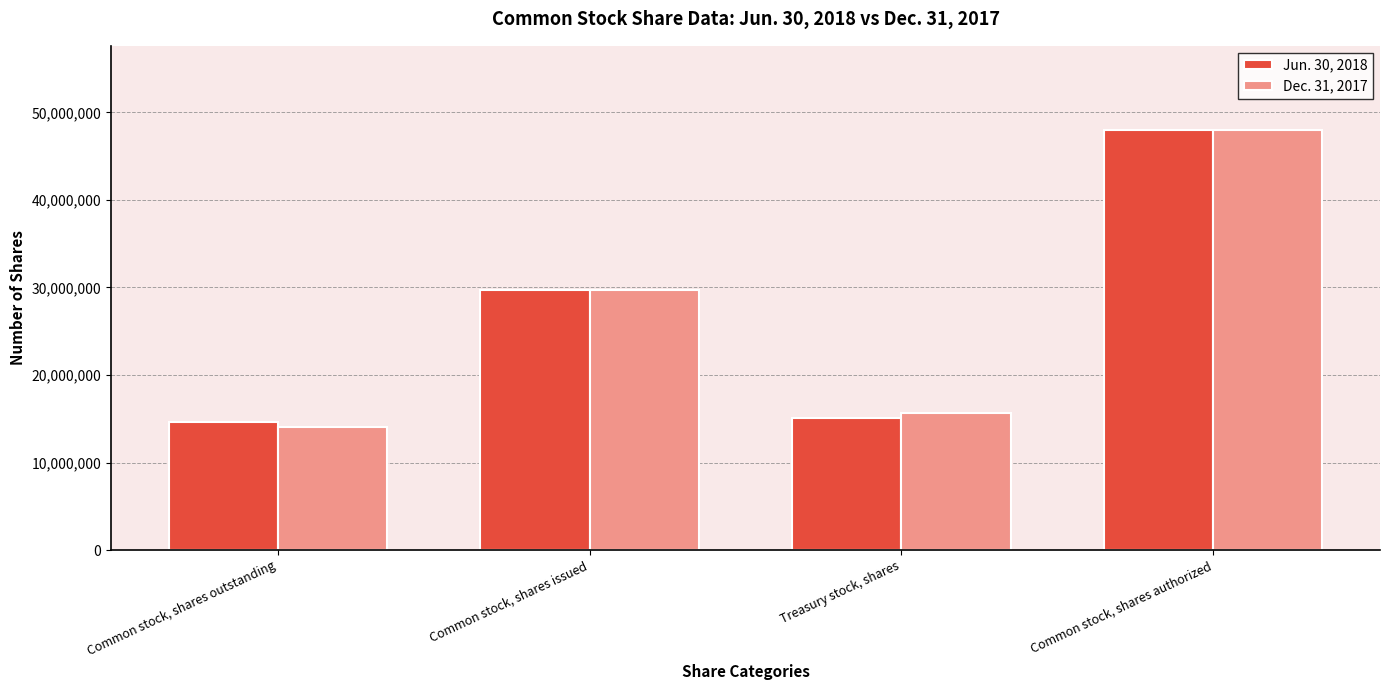

How many data points does each series have?

4